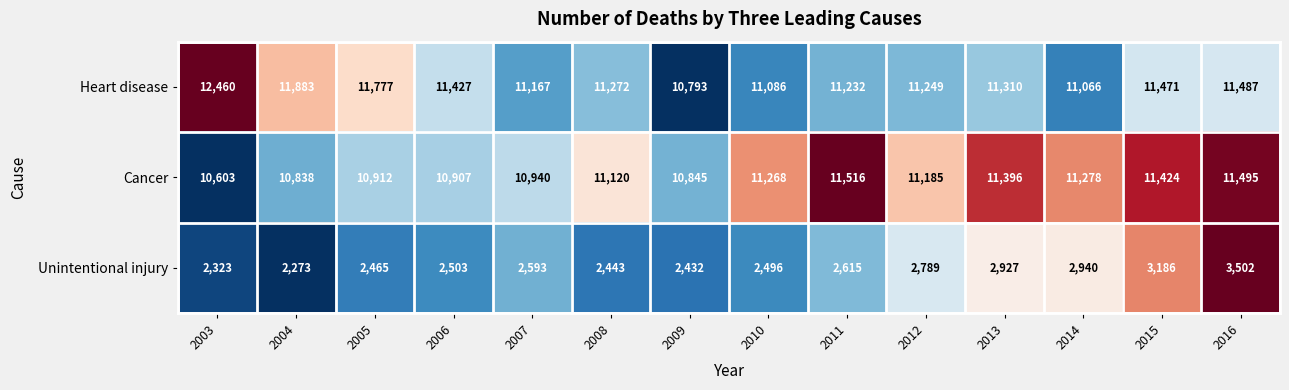

At which category is the sum across all series the highest?

2016